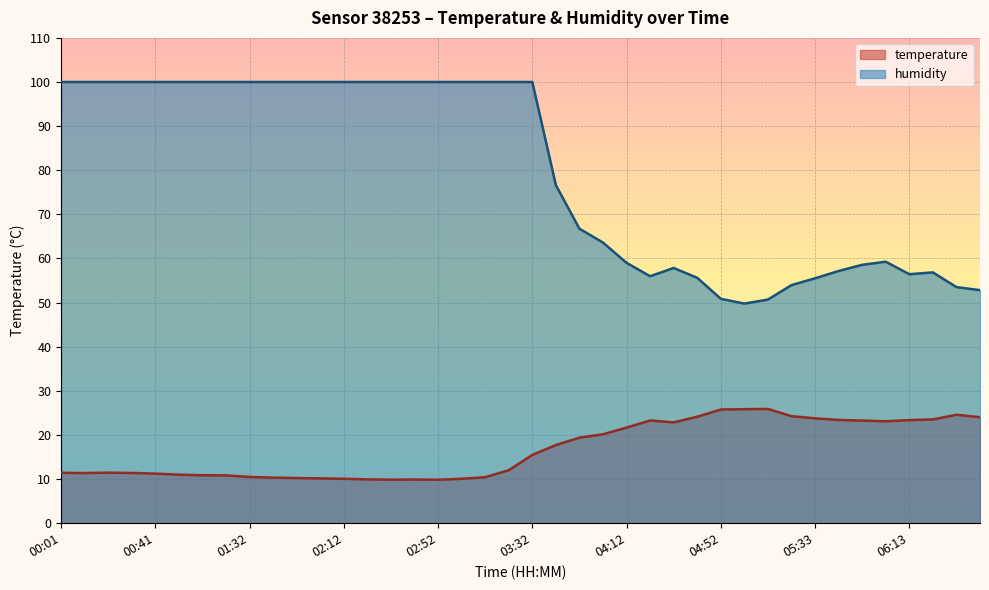

What is the maximum value shown in the chart?

100.0